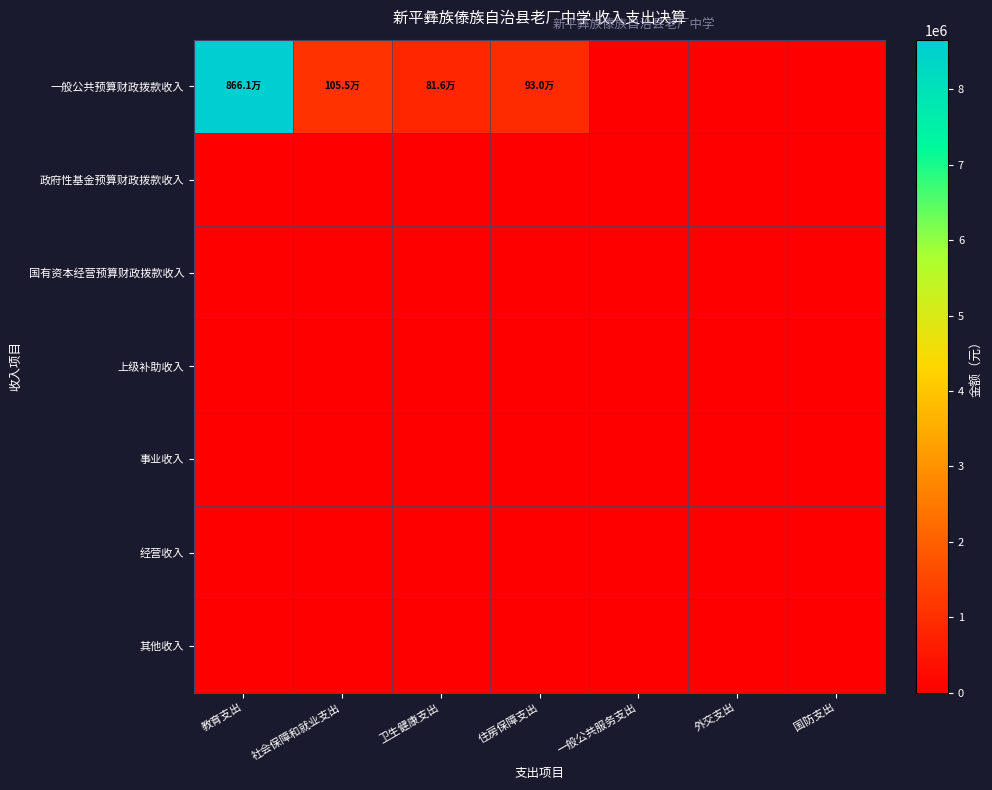

Which series changed the most between 外交支出 and 国防支出?

一般公共预算财政拨款收入